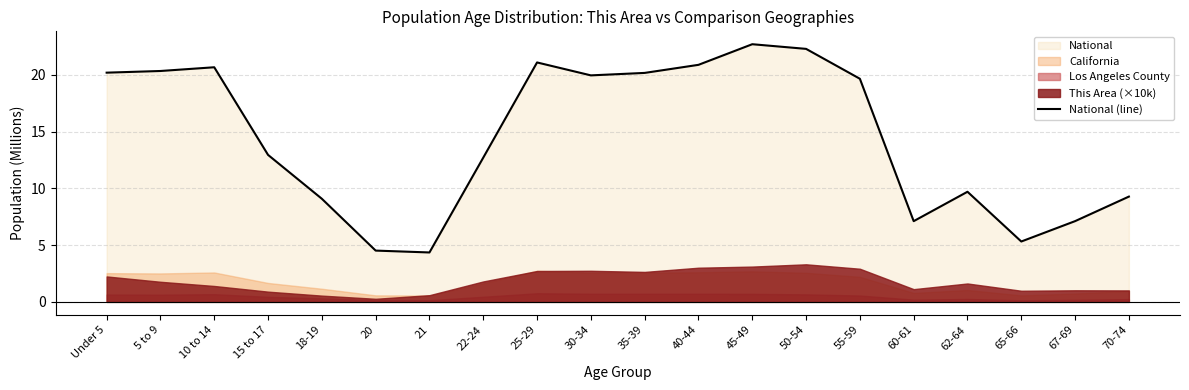

Rank the categories by value from highest to lowest.

45-49, 50-54, 25-29, 40-44, 10 to 14, 5 to 9, Under 5, 35-39, 30-34, 55-59, 15 to 17, 22-24, 62-64, 70-74, 18-19, 67-69, 60-61, 65-66, 20, 21